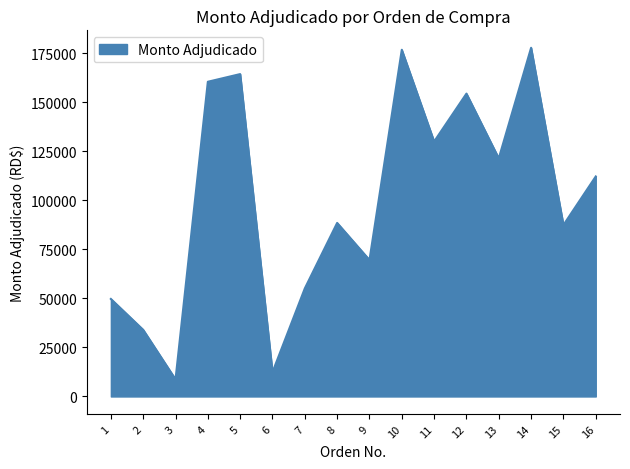

Is it true that the value at 8 is 22423.9?

False